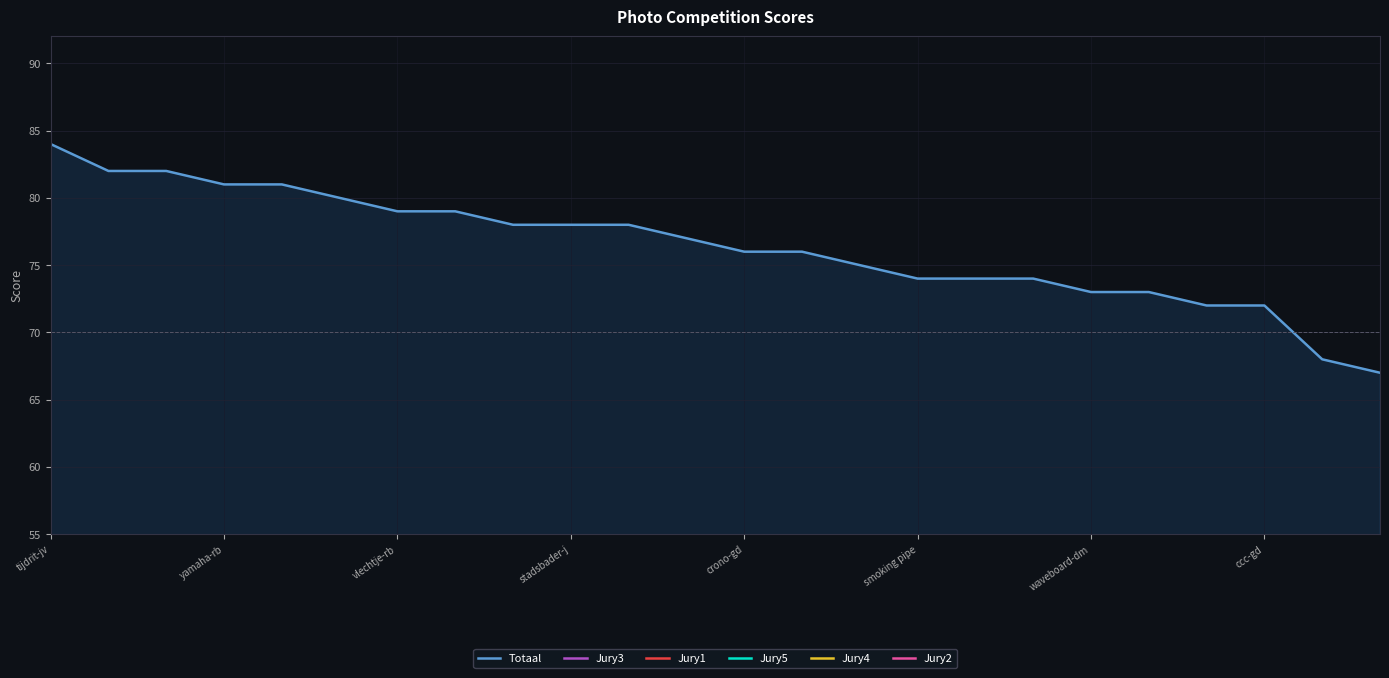

What are all the series names shown in the legend?

Totaal, Jury3, Jury1, Jury5, Jury4, Jury2